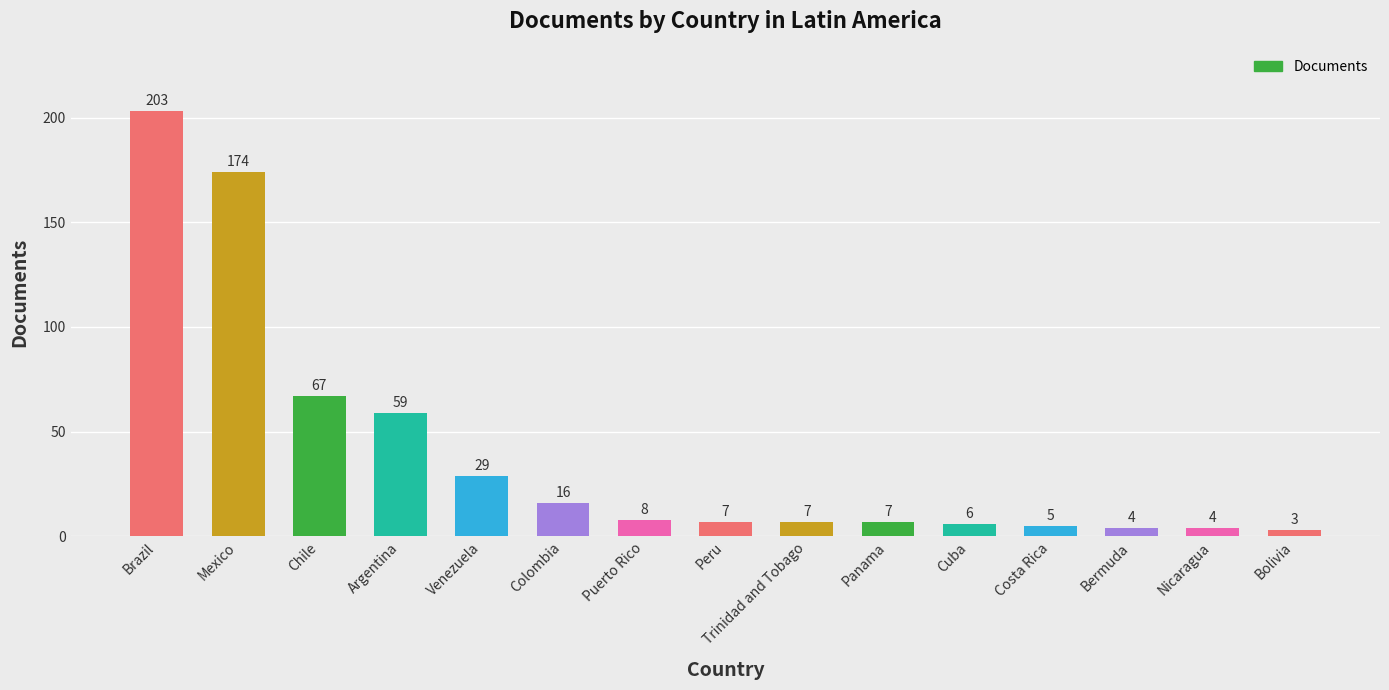

The chart shows a value of 6 at Cuba. True or false?

True